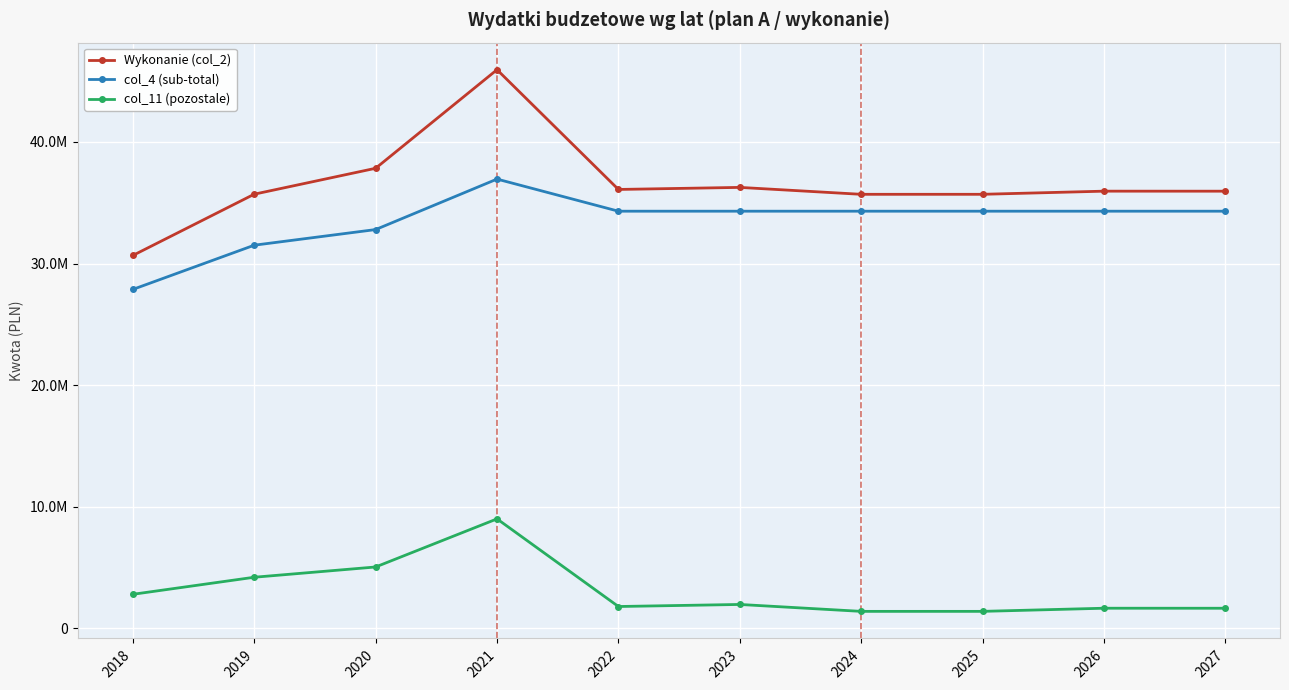

Rank the series by their maximum value, from highest to lowest.

Wykonanie (col_2), col_4 (sub-total), col_11 (pozostale)